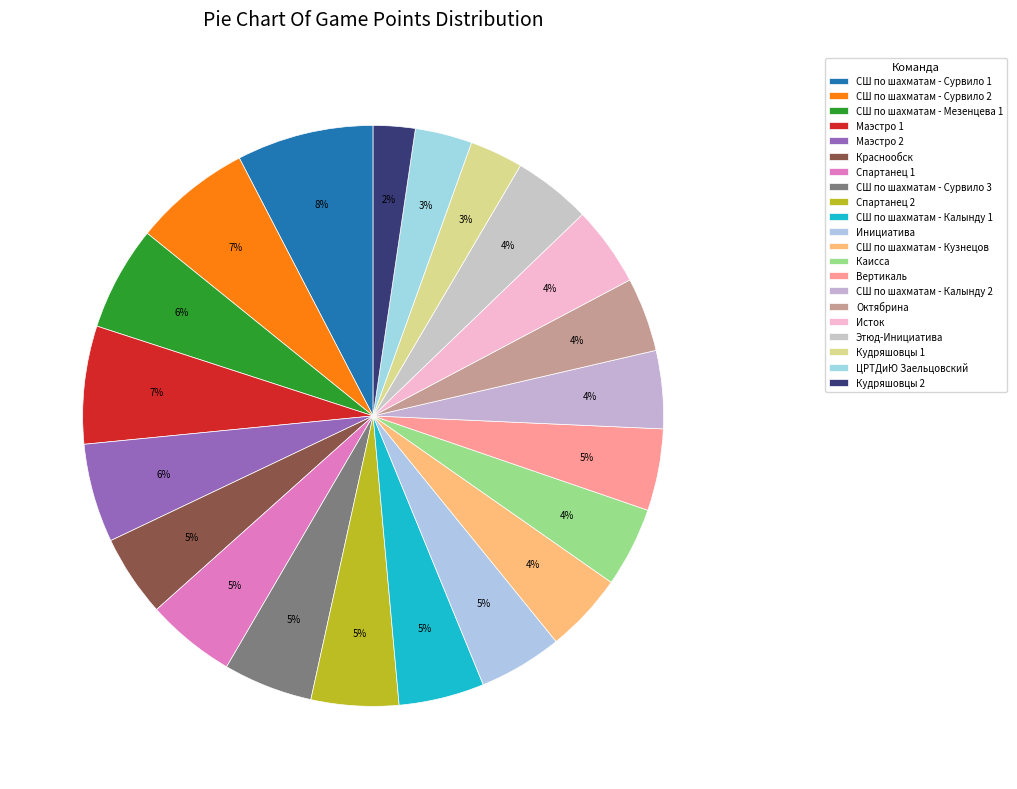

True or false: Исток accounts for 4% of the total.

True